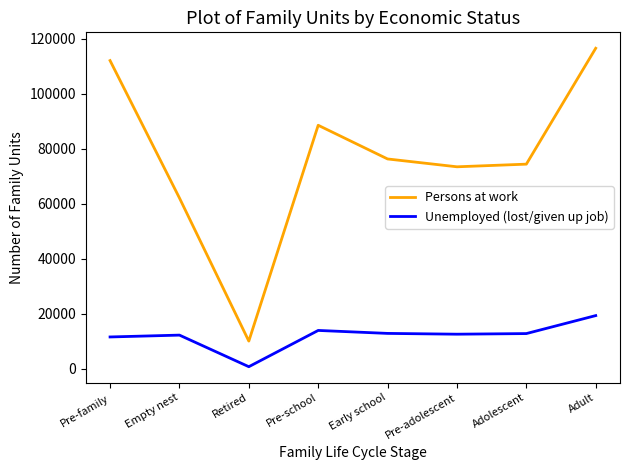

At which category is the sum across all series the highest?

Adult